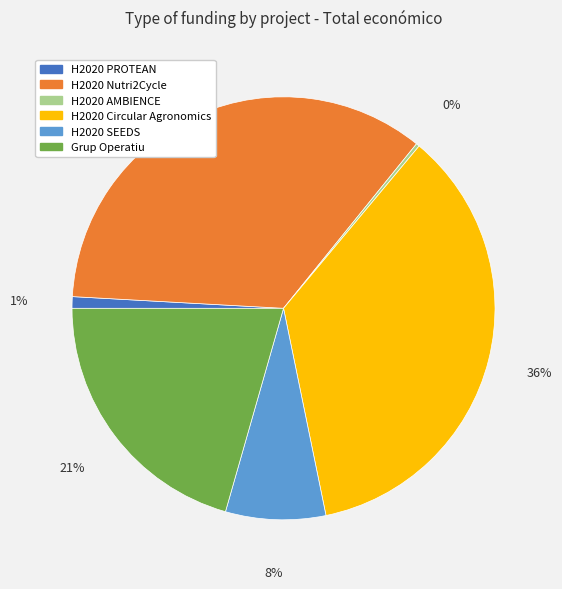

Do H2020 Circular Agronomics and H2020 PROTEAN together represent more than half of the pie?

No